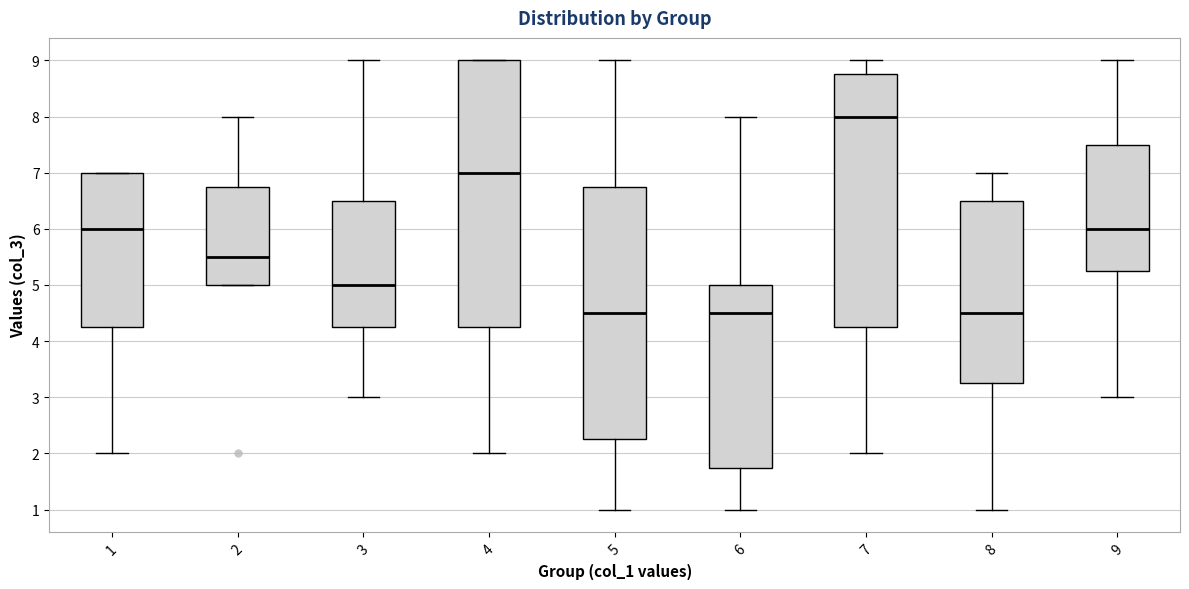

Reading left to right, transcribe this box plot: for each box, give where its median line is, the range the box spans, and where its two whiskers end, as read against the y-axis. The values are not printed on the chart, so give them approximately, as read against the axis.

1: median 6.0, box 4.3 to 7.0, whiskers 2.0 to 7.0
2: median 5.5, box 5.0 to 6.8, whiskers 5.0 to 8.0
3: median 5.0, box 4.3 to 6.5, whiskers 3.0 to 9.0
4: median 7.0, box 4.3 to 9.0, whiskers 2.0 to 9.0
5: median 4.5, box 2.3 to 6.8, whiskers 1.0 to 9.0
6: median 4.5, box 1.8 to 5.0, whiskers 1.0 to 8.0
7: median 8.0, box 4.3 to 8.8, whiskers 2.0 to 9.0
8: median 4.5, box 3.3 to 6.5, whiskers 1.0 to 7.0
9: median 6.0, box 5.3 to 7.5, whiskers 3.0 to 9.0